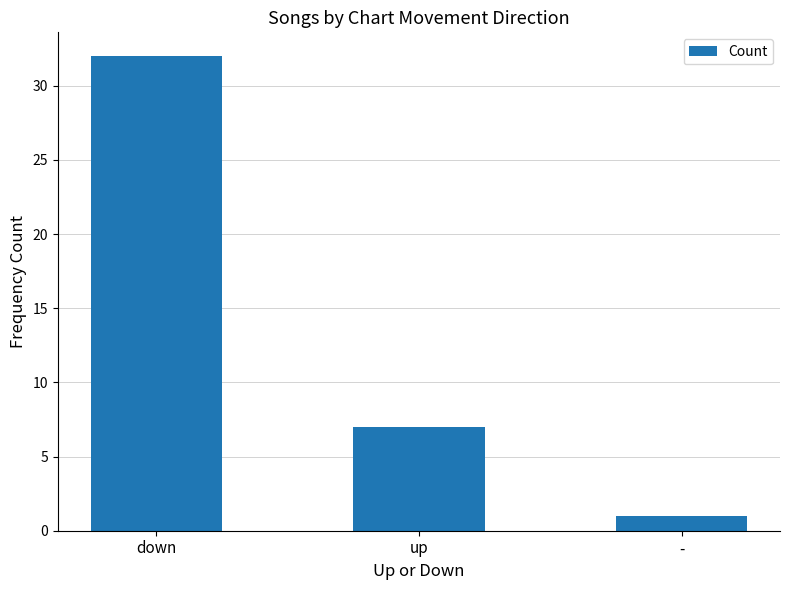

Rank the categories by value from lowest to highest.

-, up, down